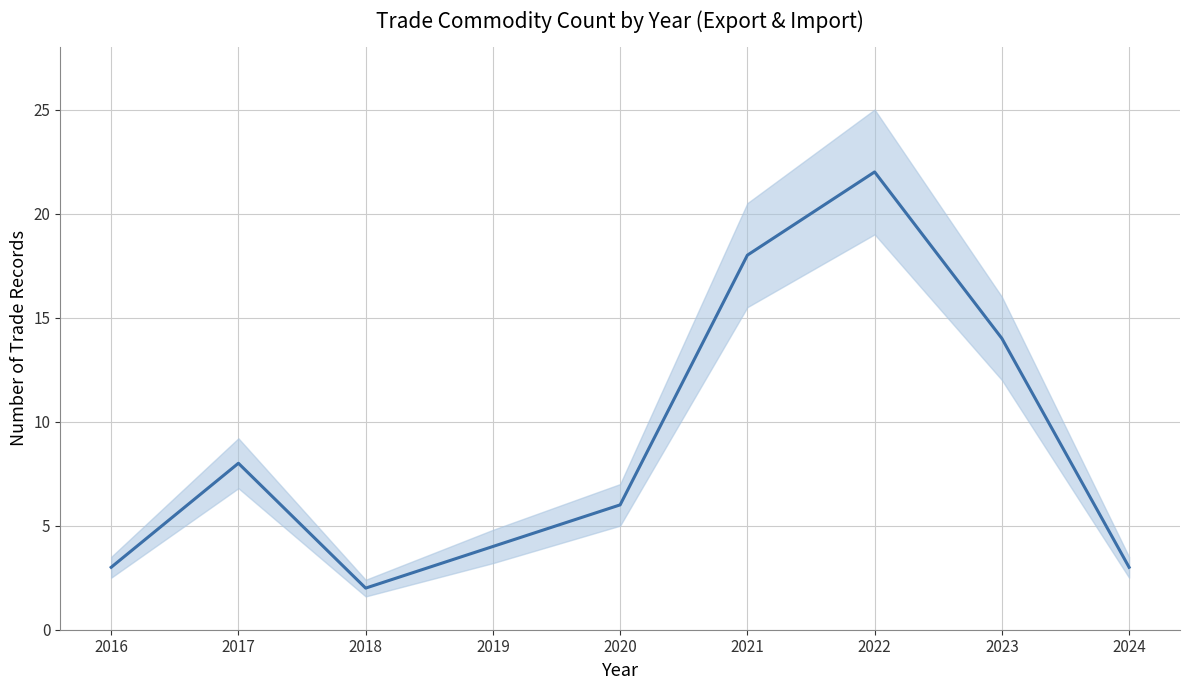

What is the average value?

9